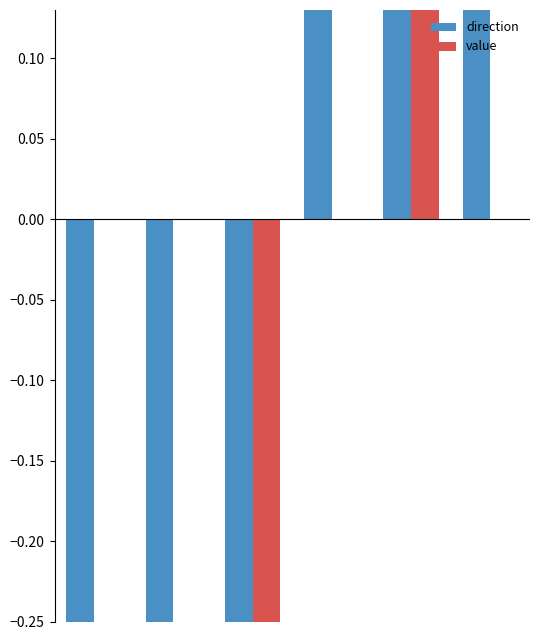

Does the chart contain any negative values?

Yes